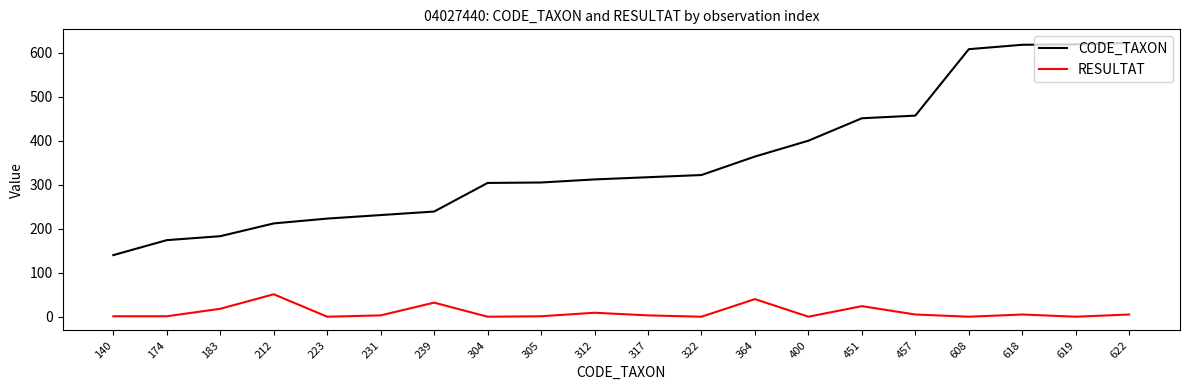

What is the total value across all series at 618?

623